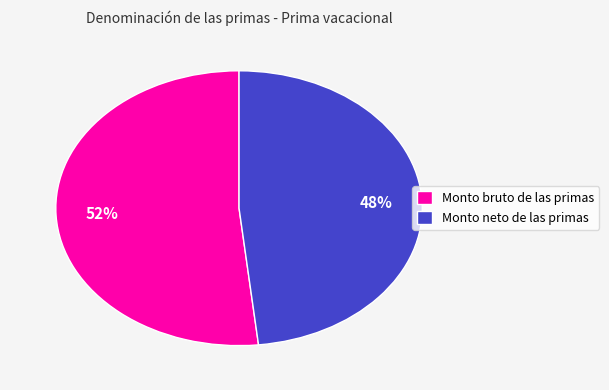

Rank the categories by value from lowest to highest.

Monto neto de las primas, Monto bruto de las primas